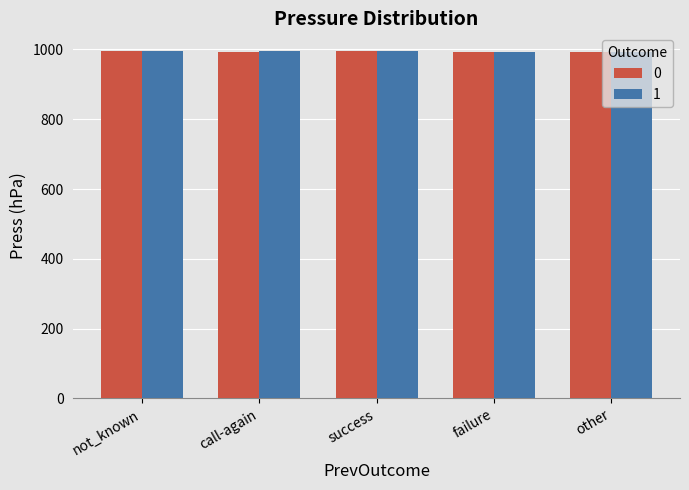

What is the greatest value displayed?

996.5